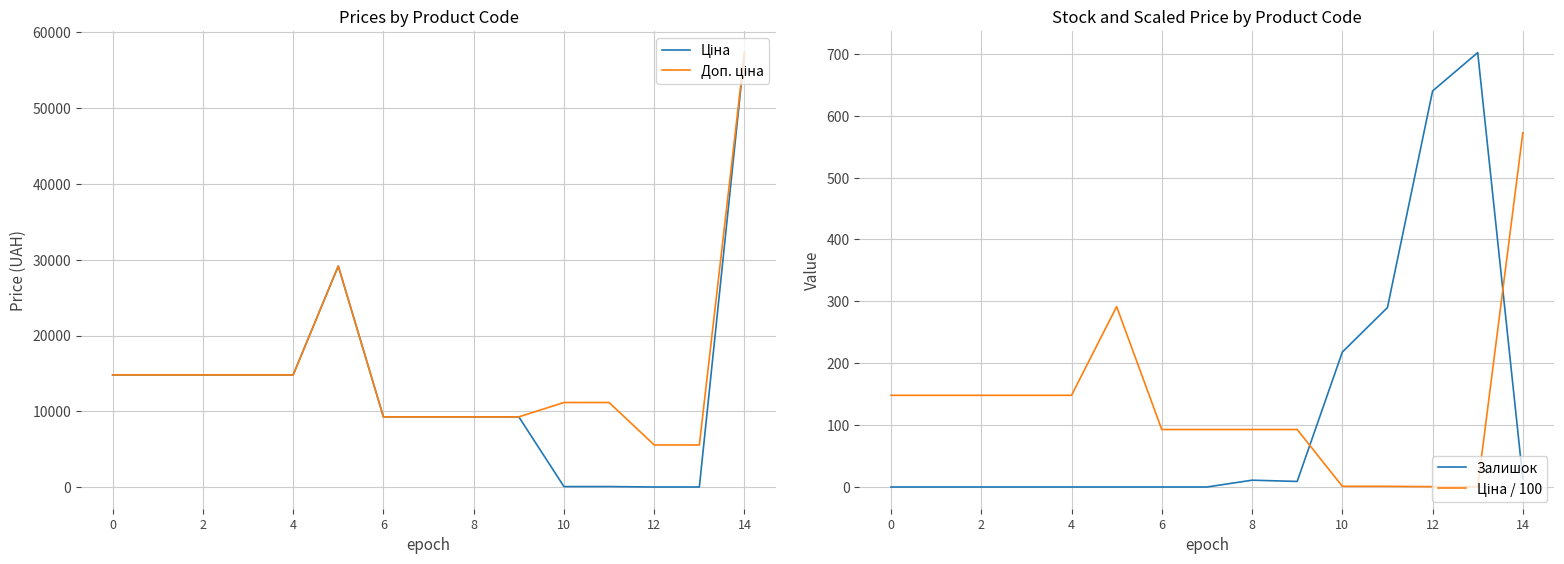

Reading left to right, extract all data points from this chart.

Ціна: 14817.6	14817.6	14817.6	14817.6	14817.6	29152.3	9290.5	9290.5	9290.5	9290.5	111.8	111.8	55.9	55.9	57258.0
Доп. ціна: 14817.6	14817.6	14817.6	14817.6	14817.6	29152.3	9290.5	9290.5	9290.5	9290.5	11182.0	11182.0	5591.0	5591.0	57258.0
Залишок: 0.0	0.0	0.0	0.0	0.0	0.0	0.0	0.0	11.0	9.0	218.0	290.0	640.0	702.0	13.0
Ціна / 100: 148.2	148.2	148.2	148.2	148.2	291.5	92.9	92.9	92.9	92.9	1.1	1.1	0.6	0.6	572.6